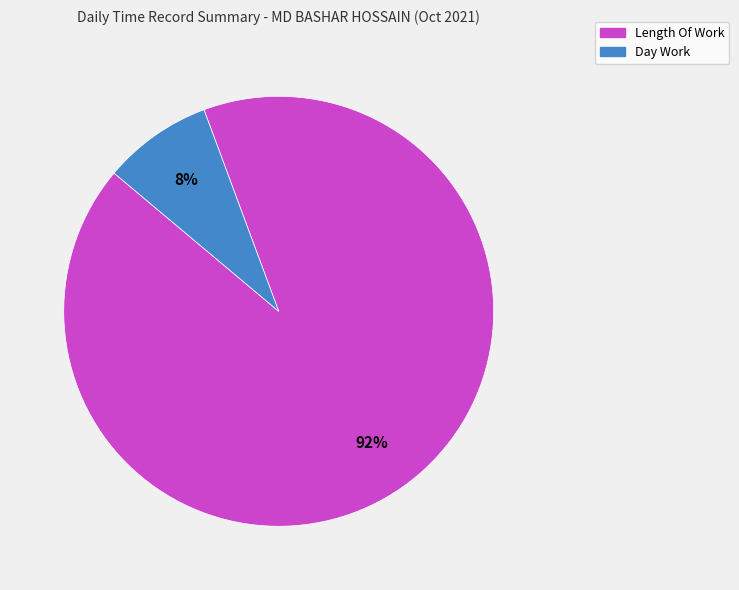

To the nearest percent, what is the difference between the largest and smallest slice percentages?

84%